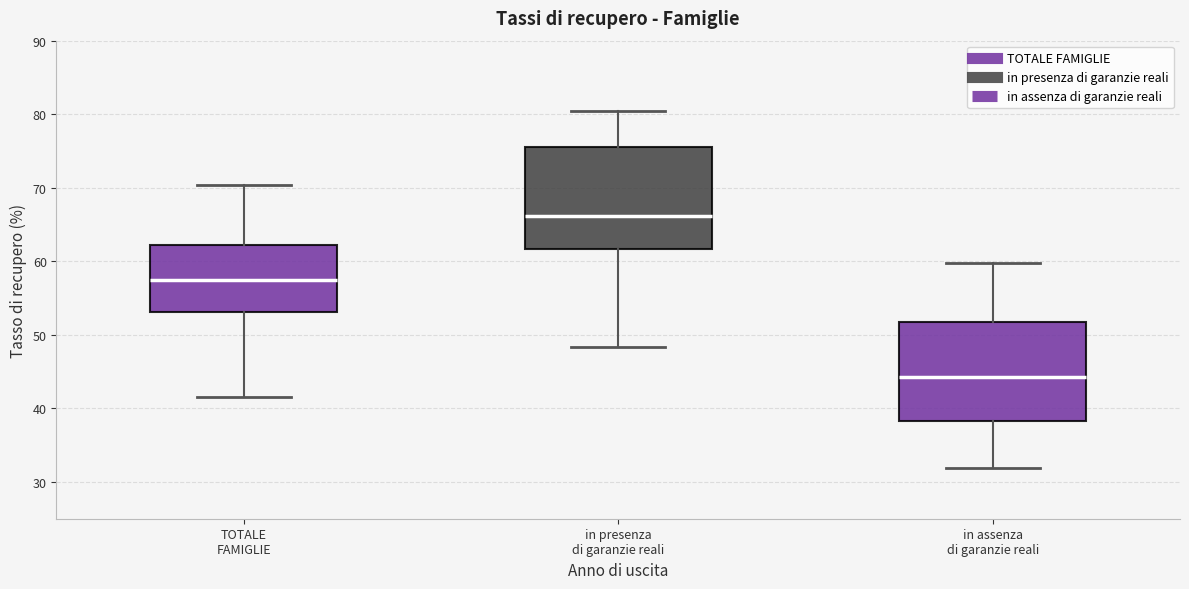

Which box has the highest median line?

in presenza di garanzie reali